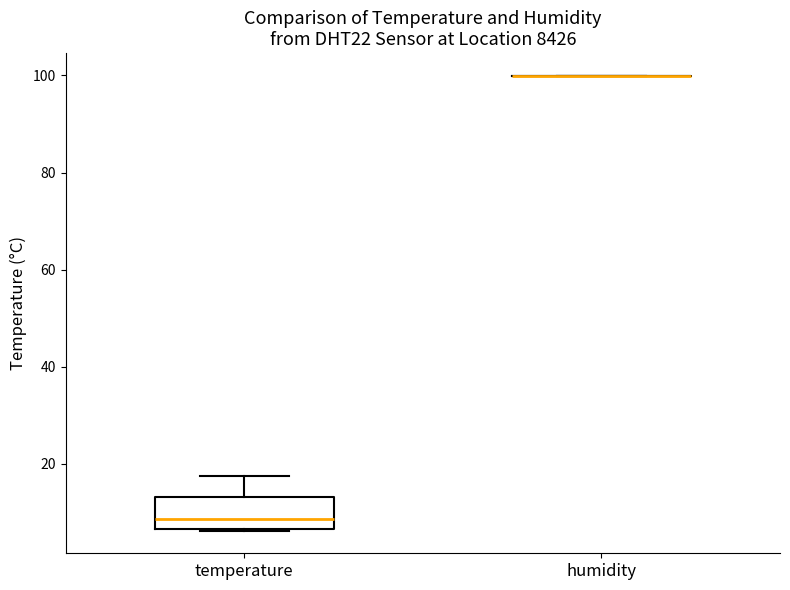

Which box is the tallest, from its lower edge to its upper edge?

temperature